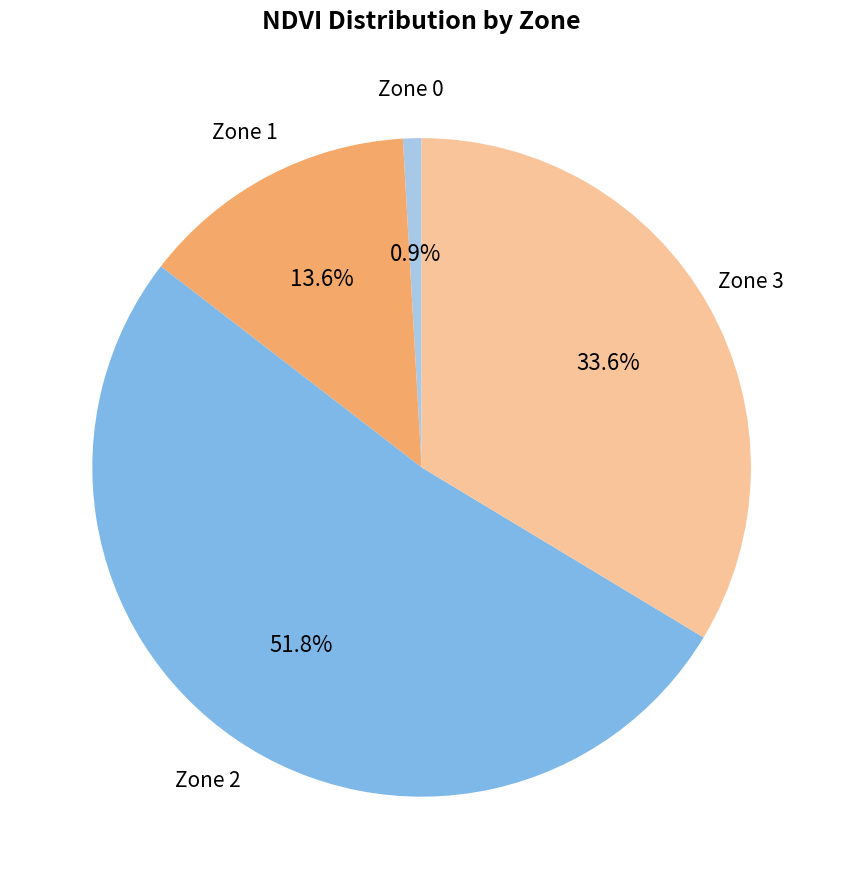

True or false: Zone 0 accounts for 11% of the total.

False